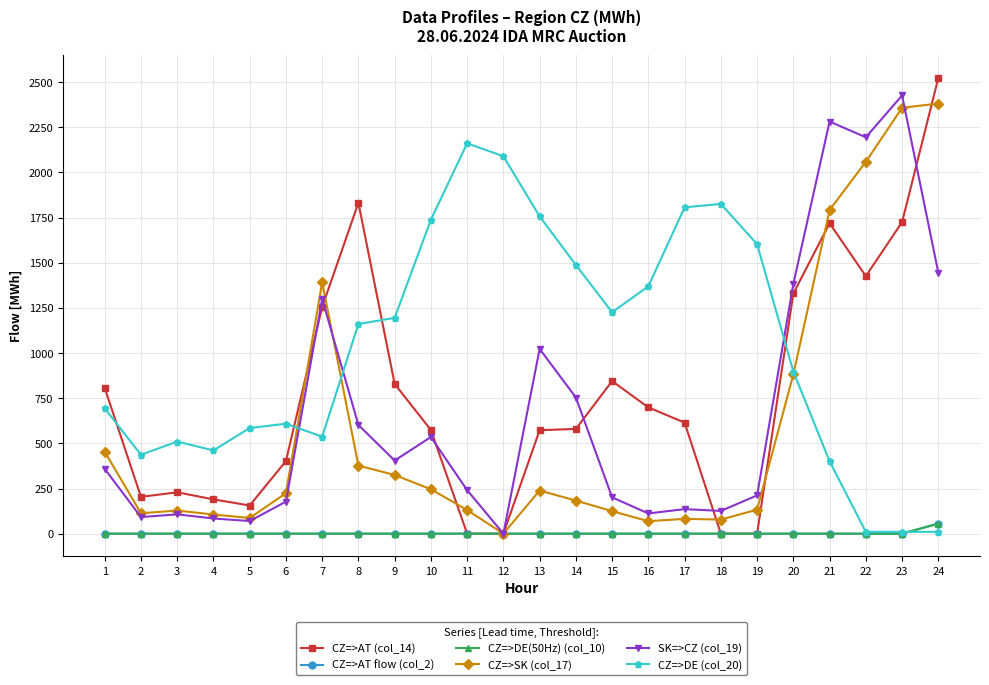

At which label does CZ=>DE (col_20) first exceed 1161?

9